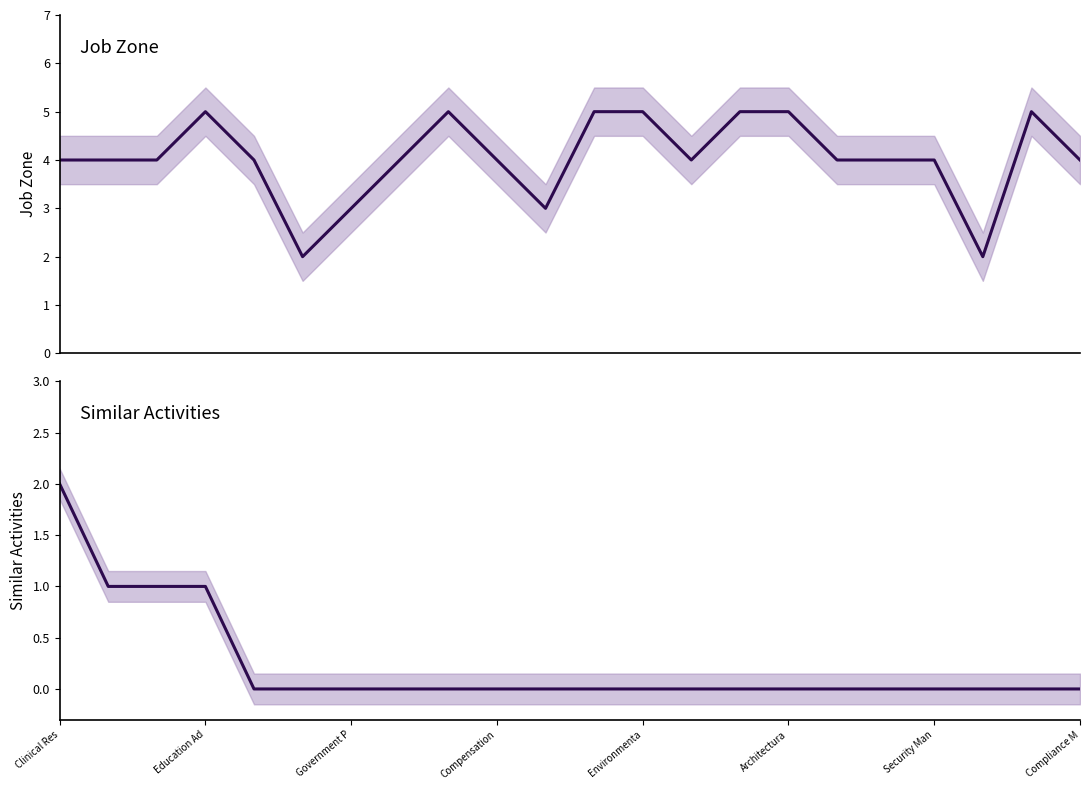

True or false: Similar Activities and Job Zone cross at least once.

False